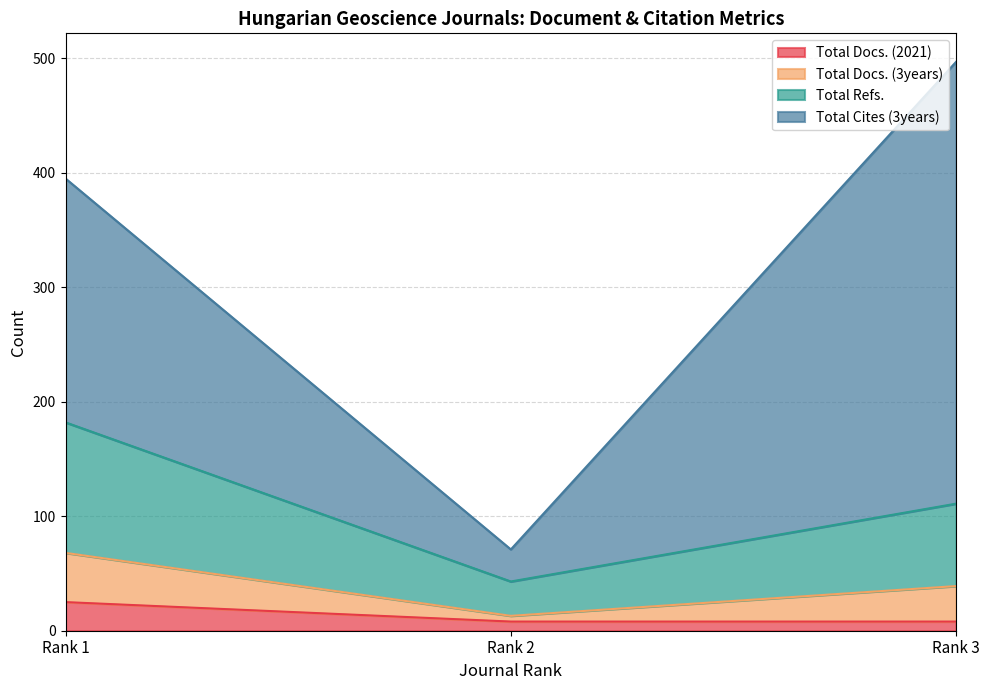

What are all the series names shown in the legend?

Total Docs. (2021), Total Docs. (3years), Total Refs., Total Cites (3years)